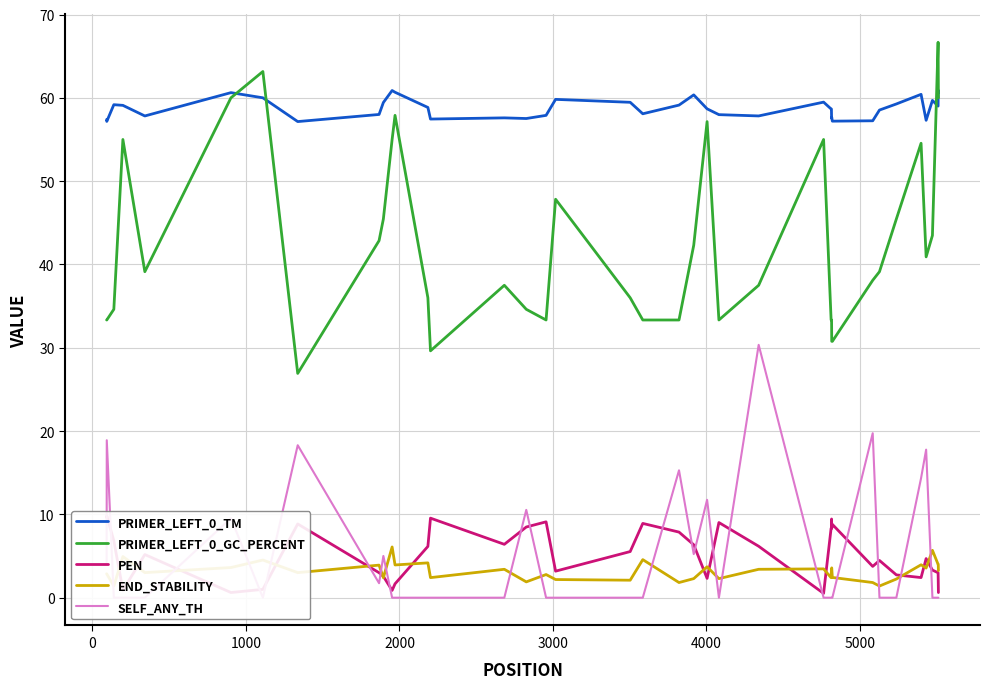

Which series has the largest range (max minus min)?

PRIMER_LEFT_0_GC_PERCENT